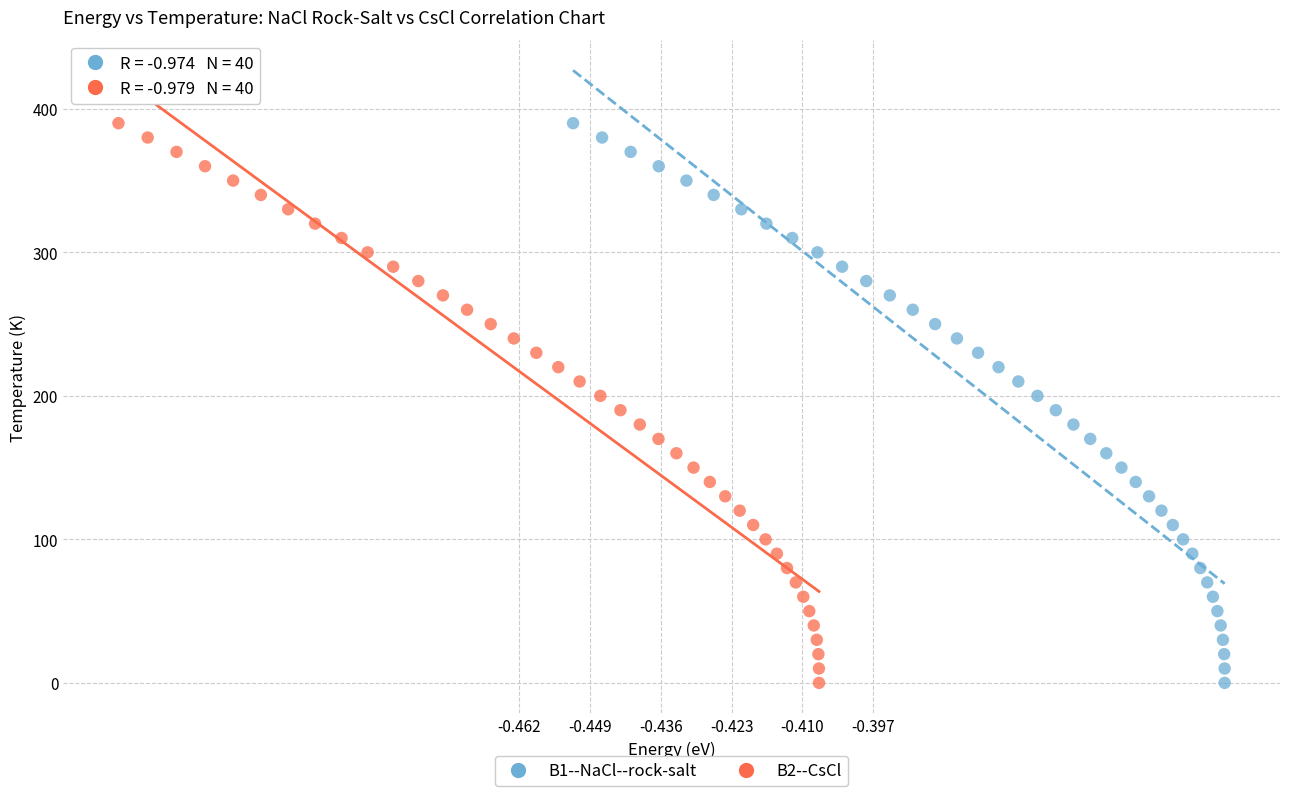

What are all the series names shown in the legend?

B1--NaCl--rock-salt, B2--CsCl